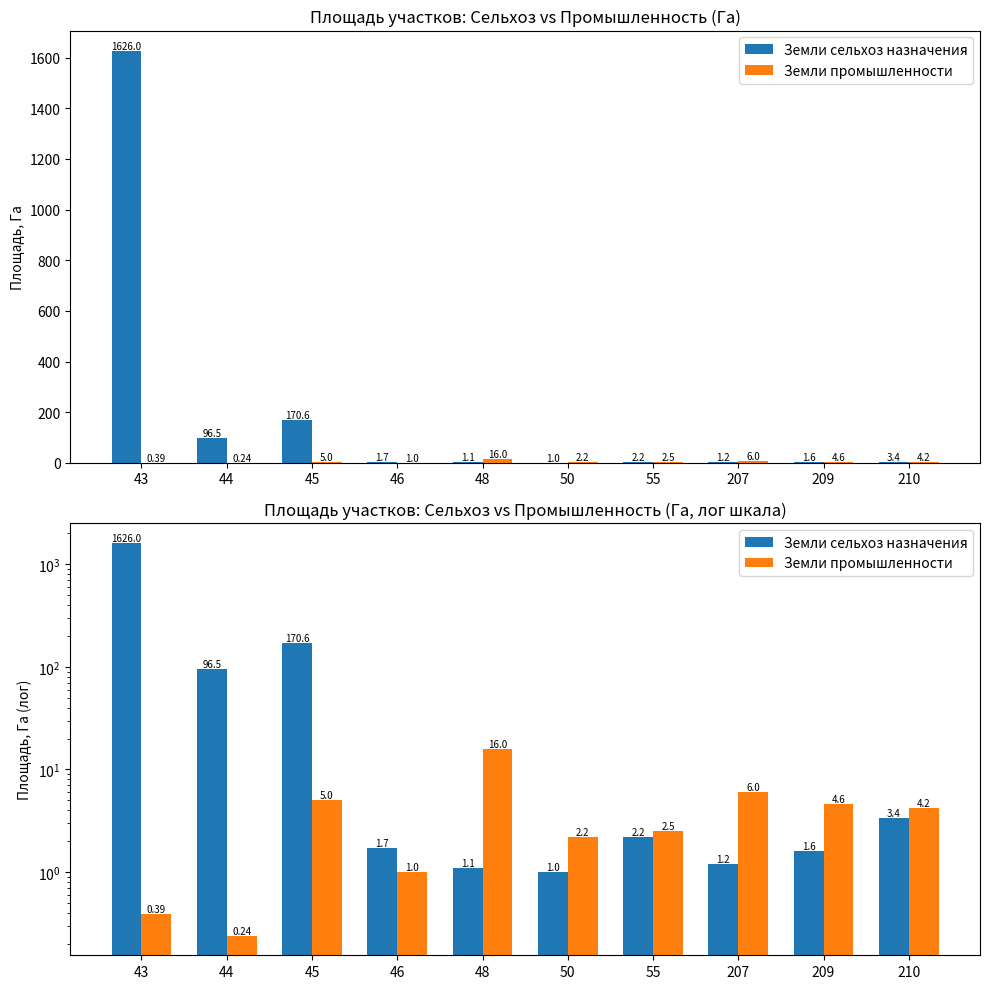

What is the difference between the highest and lowest values at 50?

1.2